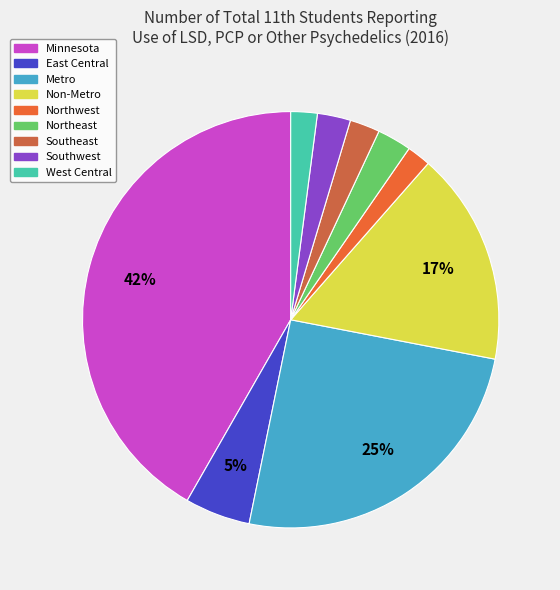

True or false: Southeast accounts for 13% of the total.

False